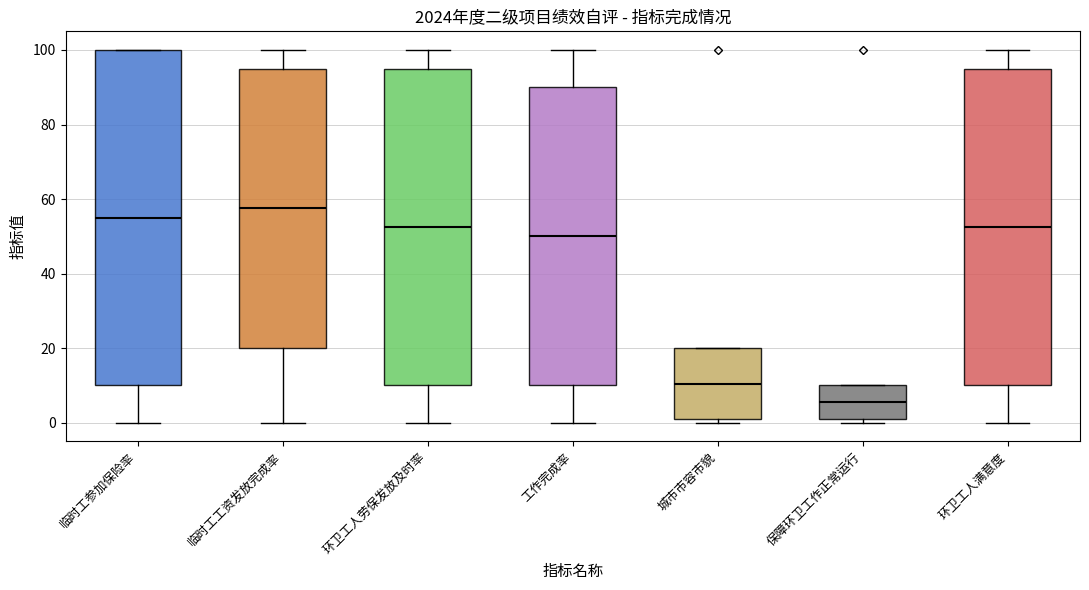

Comparing the boxes themselves (not the whiskers), which one is the tallest?

临时工参加保险率